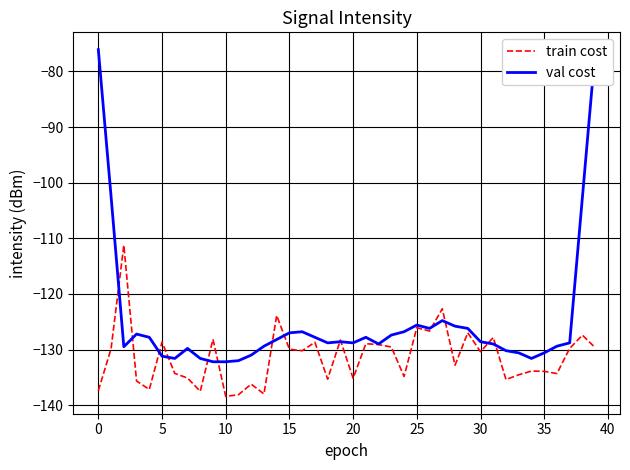

Which series has the widest spread of values?

val cost